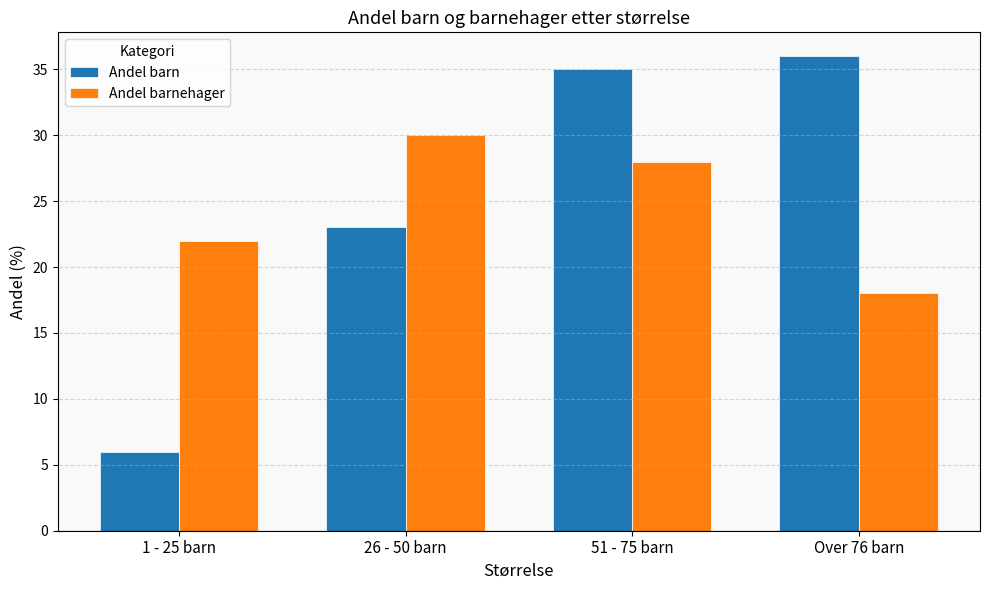

At which label does Andel barn reach its minimum?

1 - 25 barn